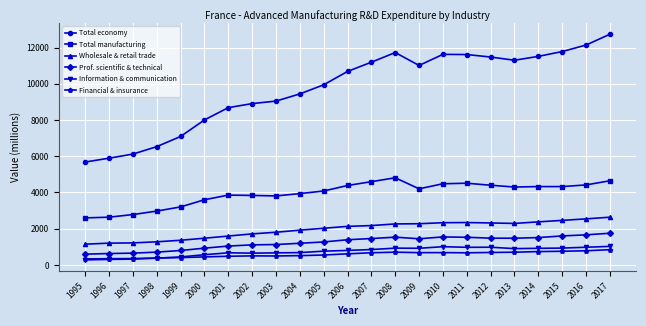

The value of Prof. scientific & technical at 1995 is 594.6. True or false?

True